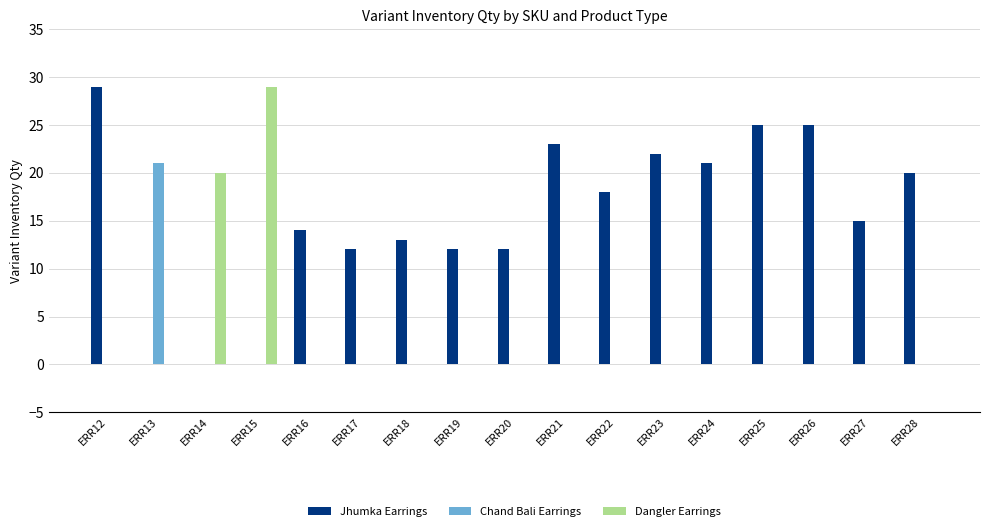

At which label does Dangler Earrings reach its peak?

ERR15